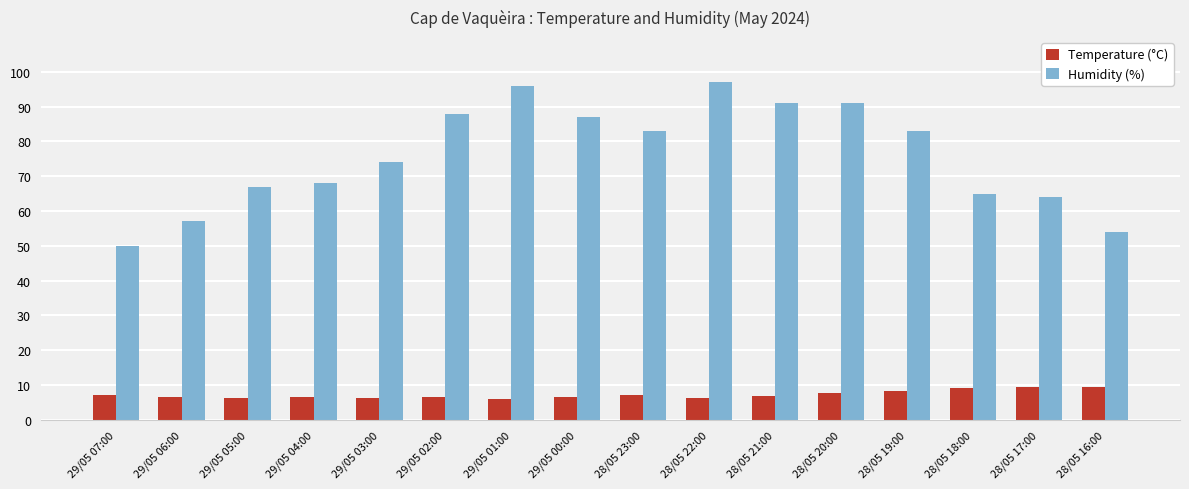

What is the difference between the Humidity (%) values at 28/05 19:00 and 29/05 04:00?

15.0